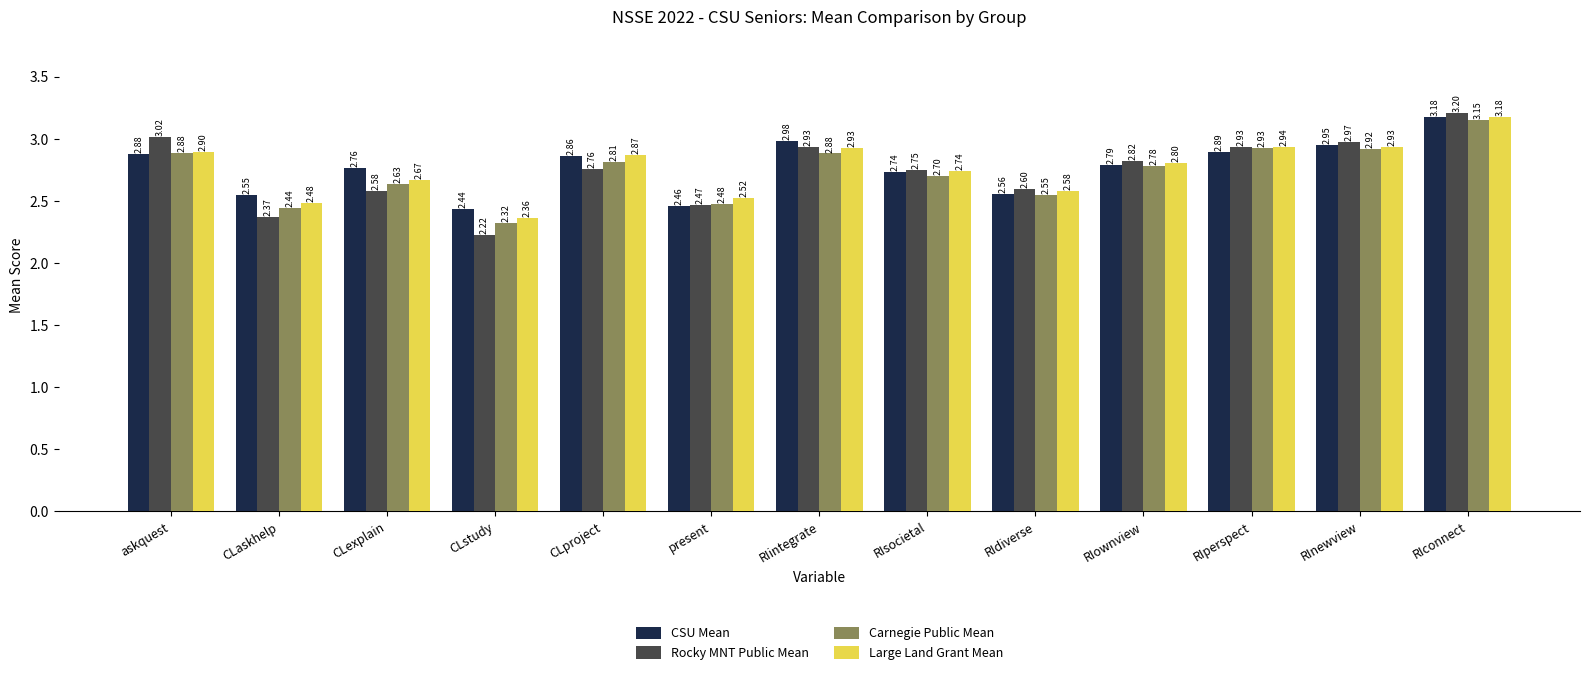

Are the bars grouped side by side (vs. stacked)?

Yes